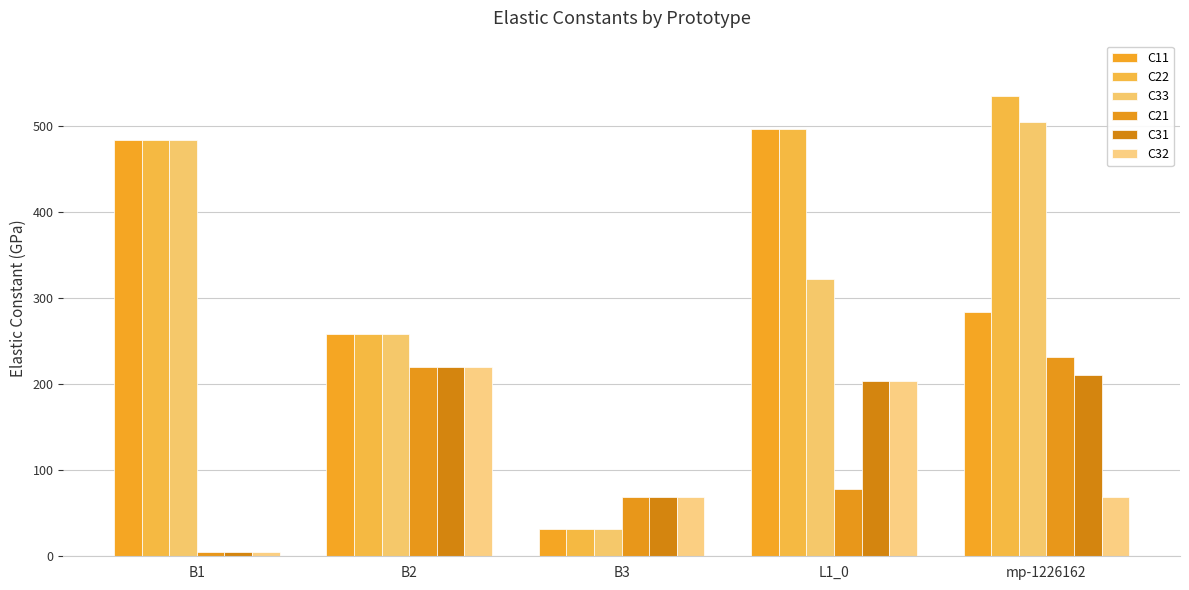

How many groups of bars are there?

5